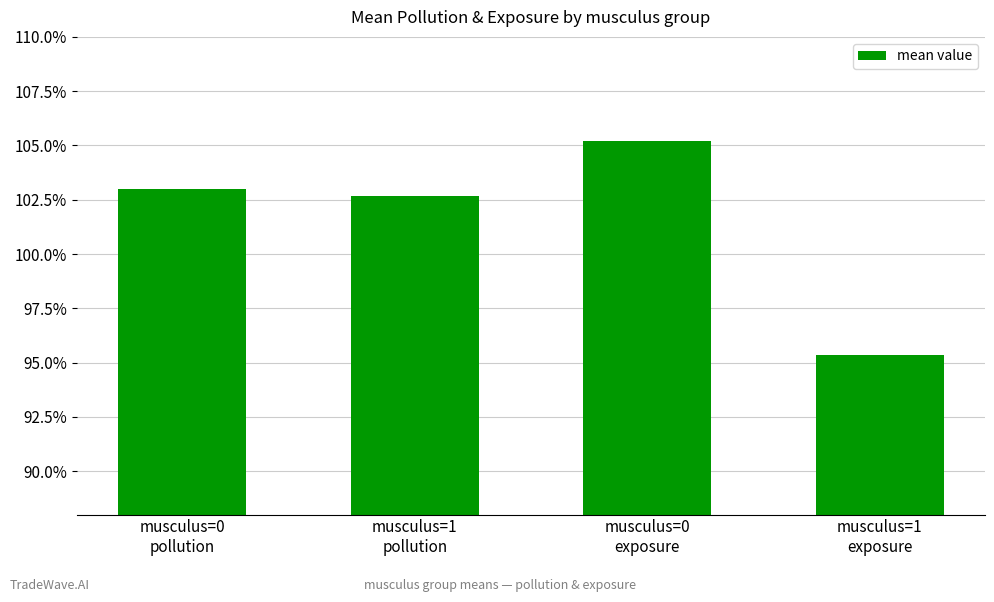

Reading right to left, extract all data points from this chart.

1.0	1.1	1.0	1.0